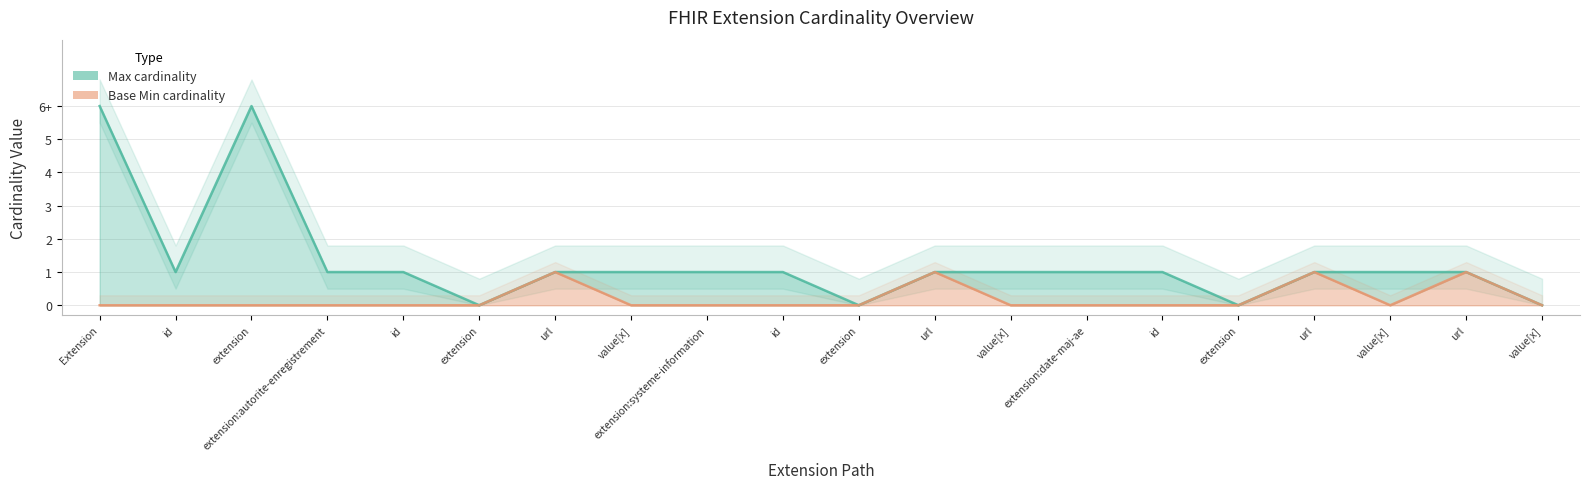

At how many categories does at least one series exceed 1?

2